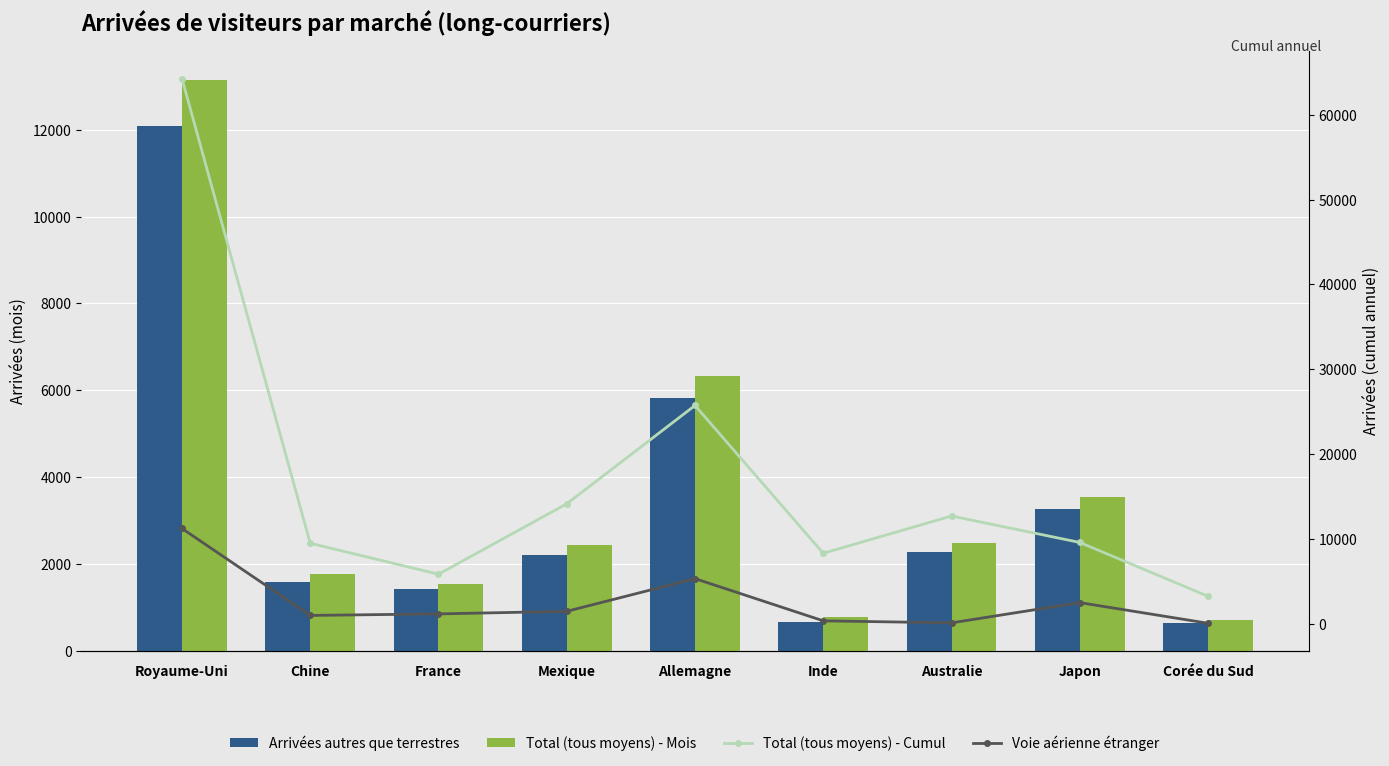

What are all the series names shown in the legend?

Arrivées autres que terrestres, Total (tous moyens) - Mois, Total (tous moyens) - Cumul, Voie aérienne étranger